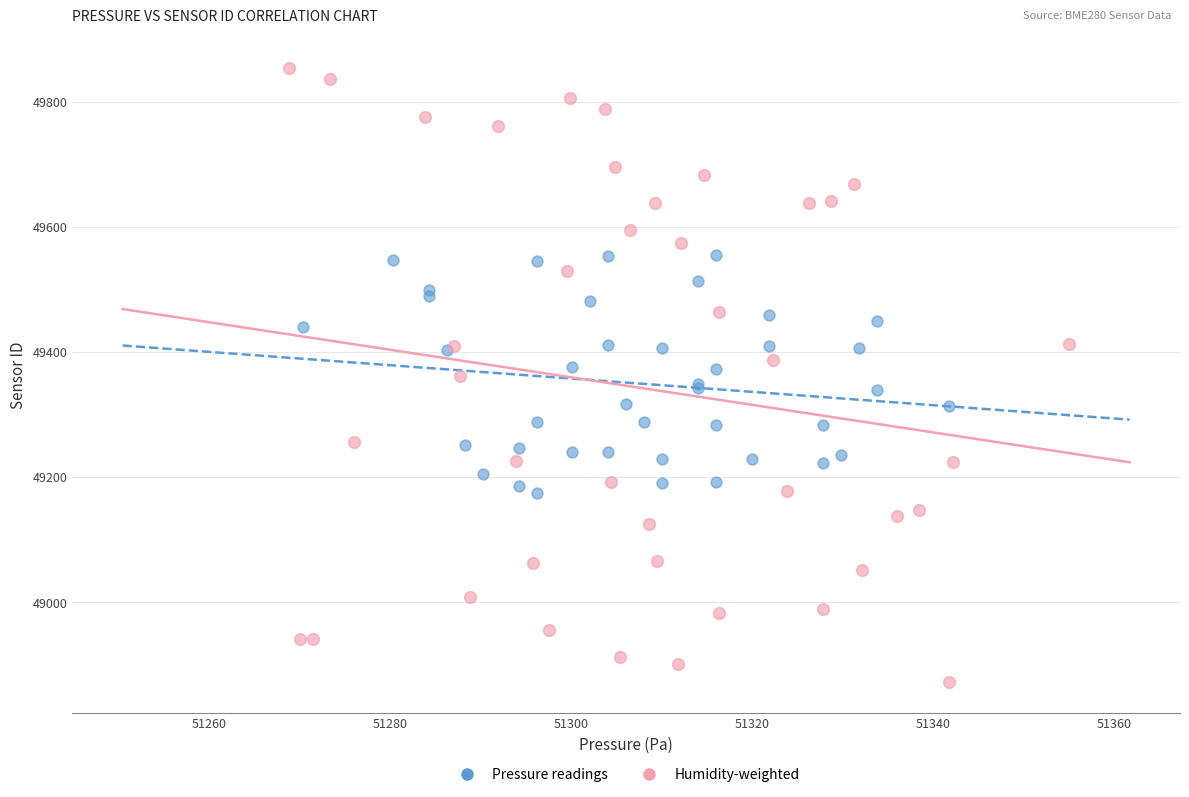

Which series reaches the maximum Y coordinate?

Humidity-weighted